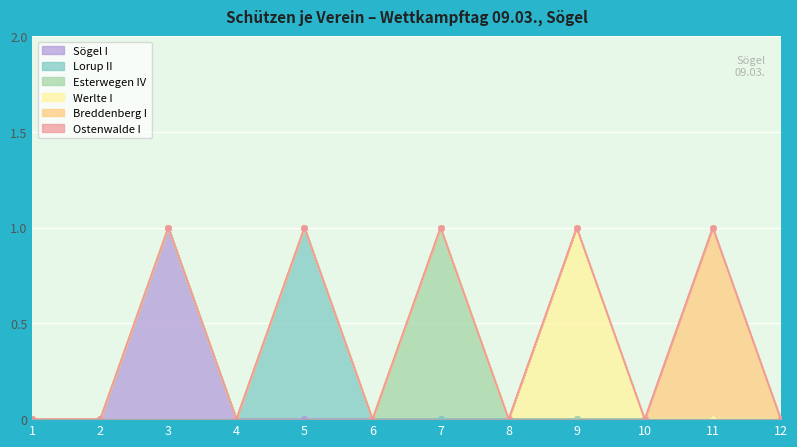

Which has a higher value, 6 or 12?

6